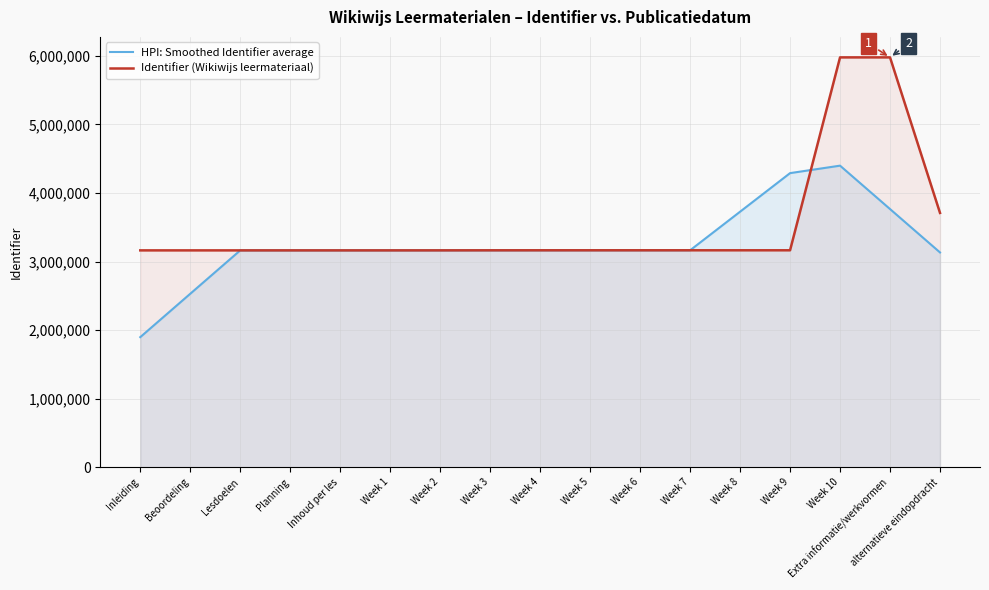

What is the label of the 5th point from the right?

Week 8